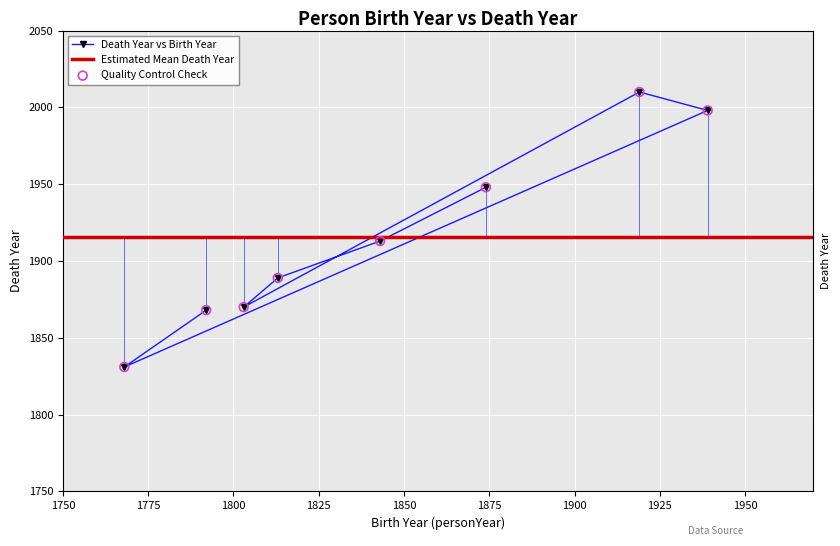

What is the value of the Death Year vs Birth Year point at the 8th from the left?

1998